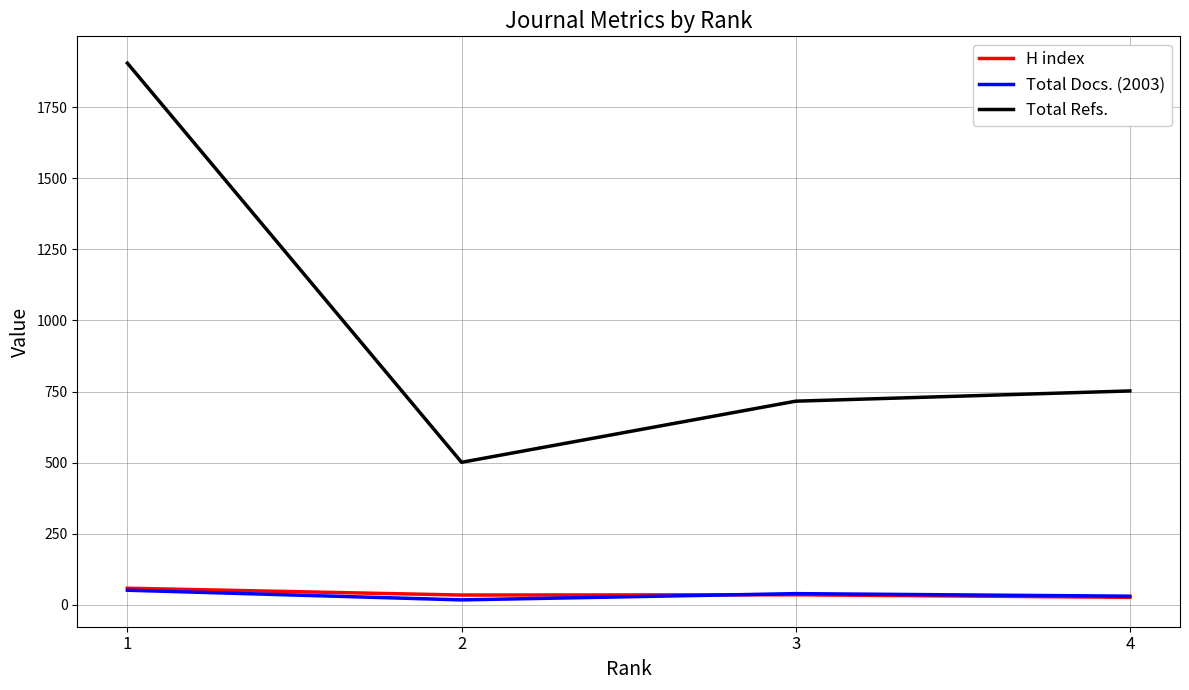

What is the spread (max minus min) of values at 3?

681